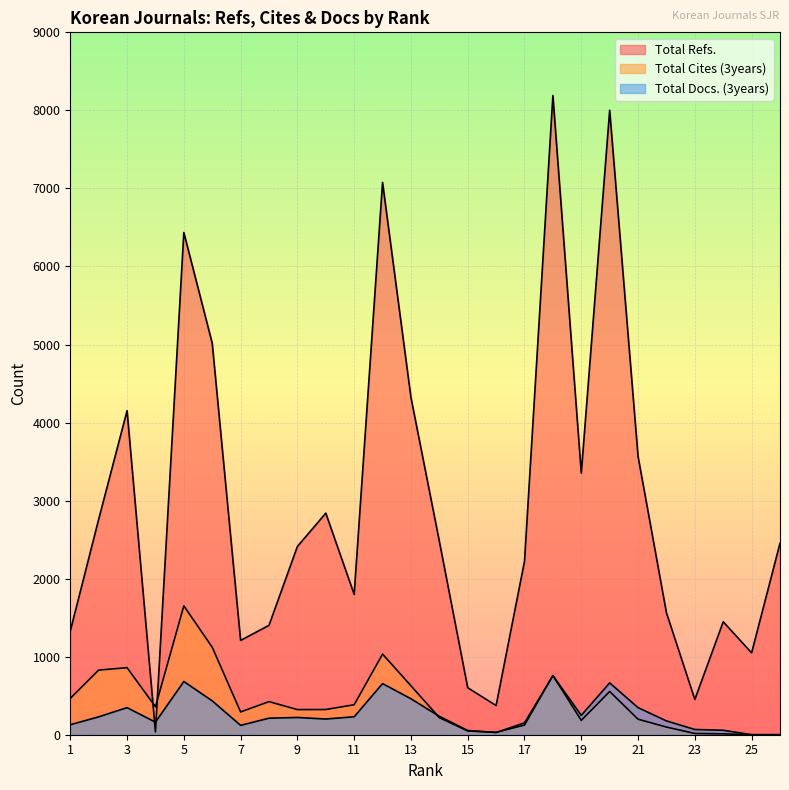

What is the sum of all Total Cites (3years) values?

10931